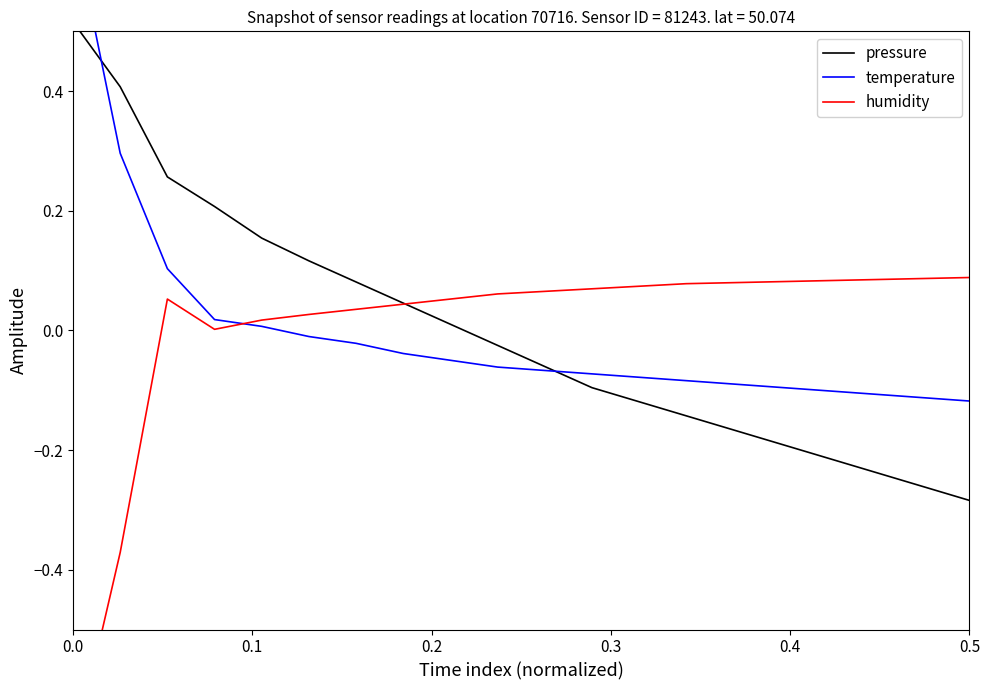

True or false: pressure has more than 2 points higher than both neighbors.

False